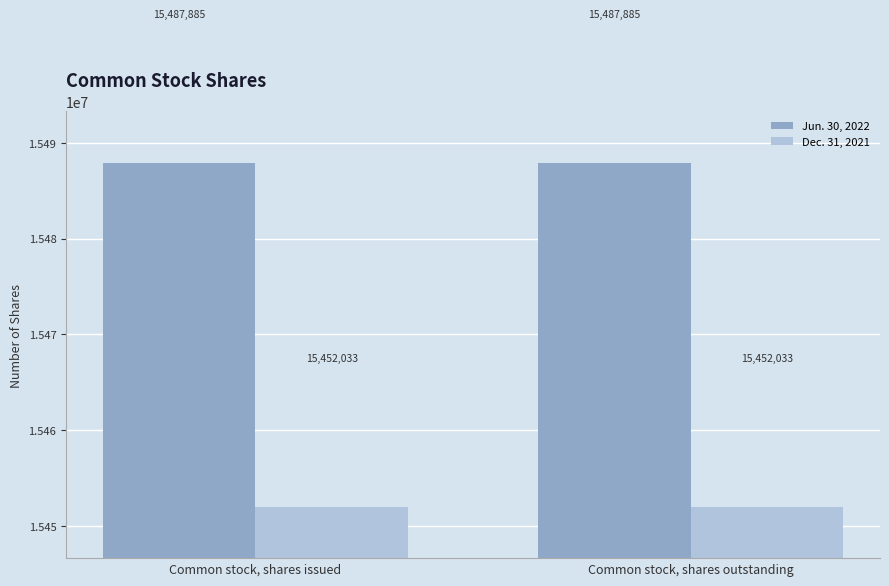

The value of Dec. 31, 2021 at Common stock, shares issued is 26264618. True or false?

False